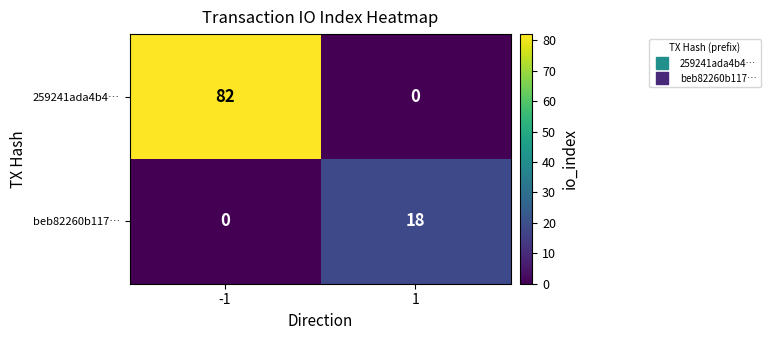

Which series has the largest total across all categories?

259241ada4b4…